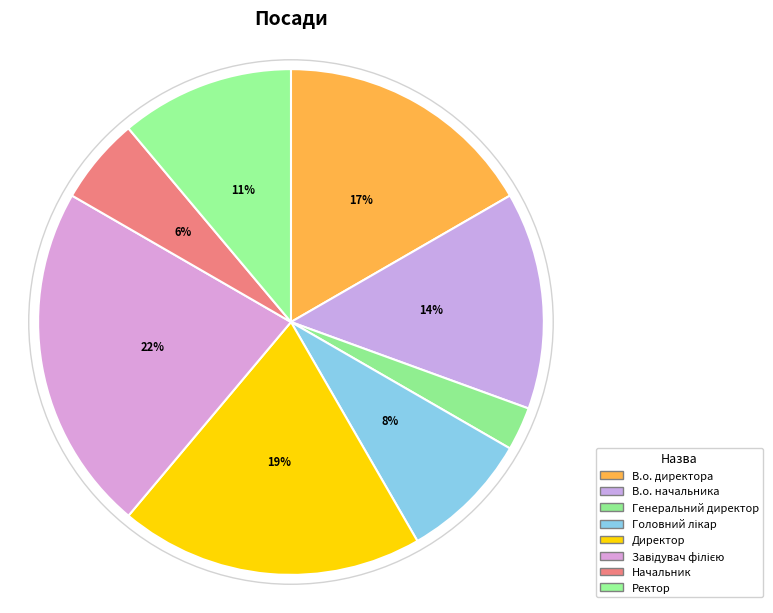

How much of the chart is everything except Головний лікар?

91.7%